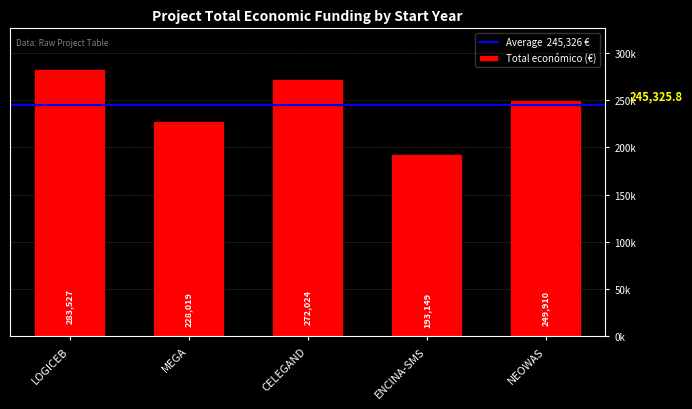

Does the chart contain any negative values?

No